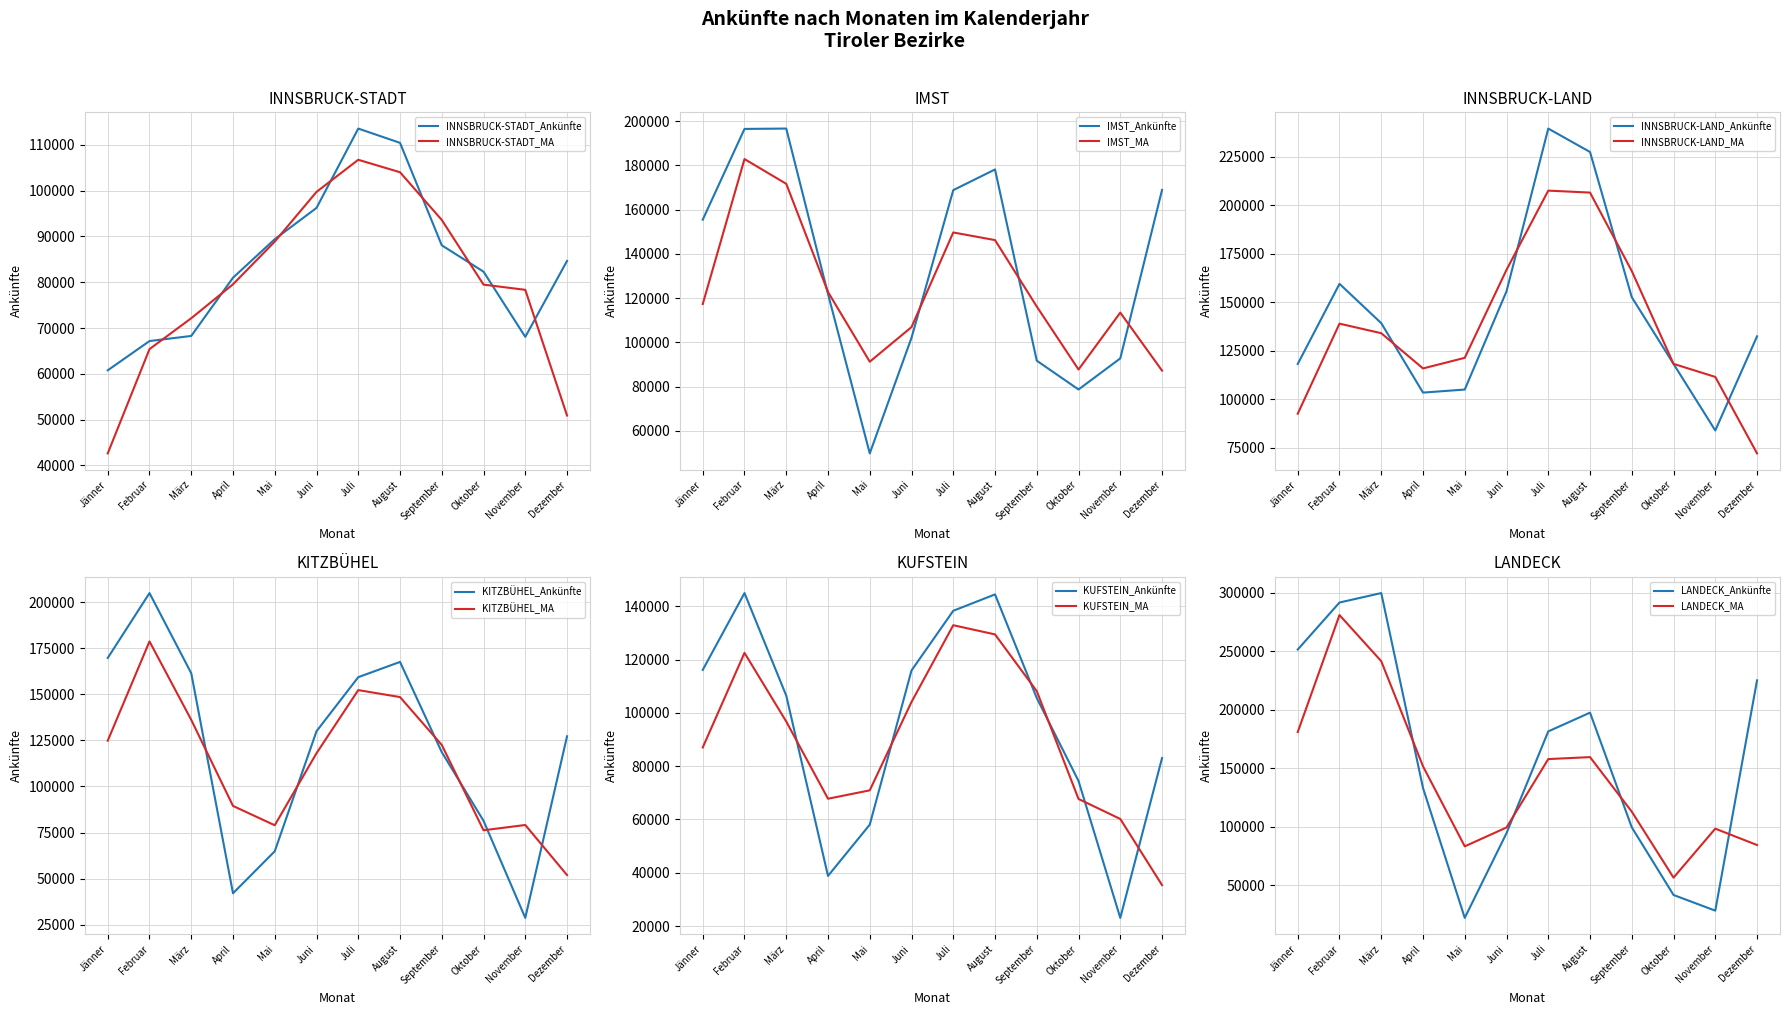

Rank the series by their average value, from lowest to highest.

INNSBRUCK-STADT, KUFSTEIN, KITZBÜHEL, IMST, INNSBRUCK-LAND, LANDECK